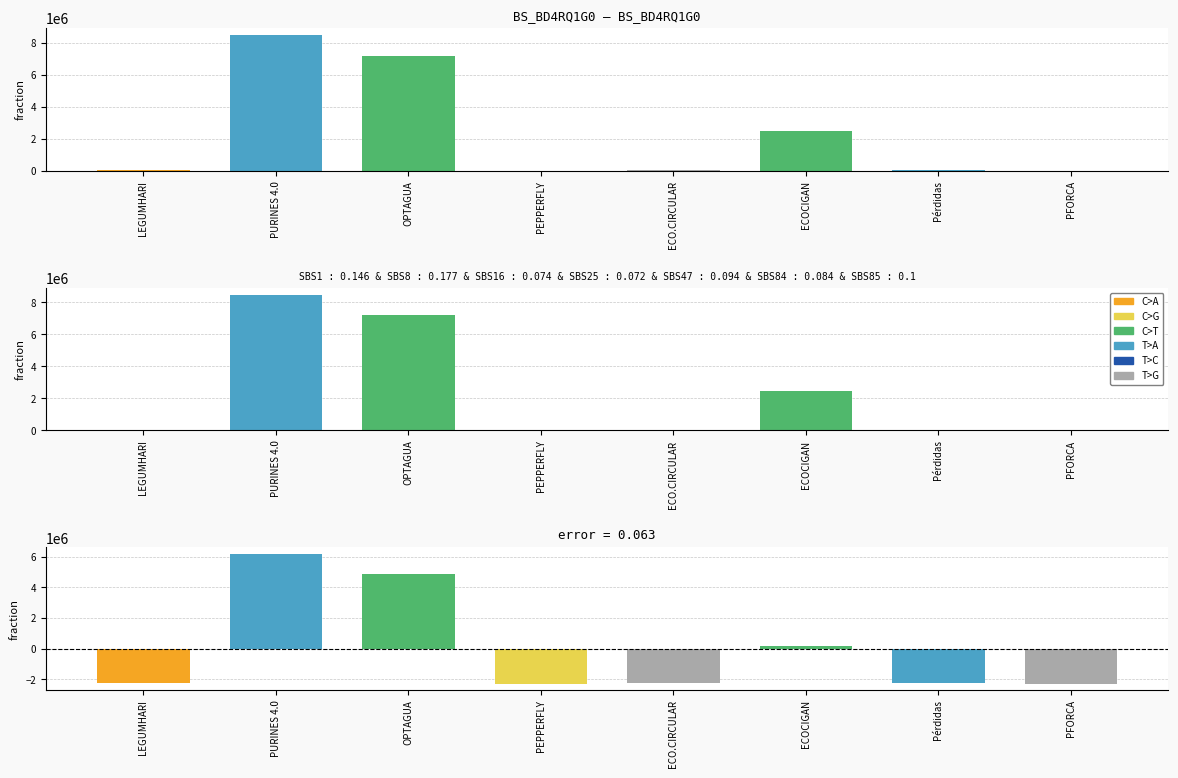

True or false: the data shows 2483714 at ECOCIGAN.

True